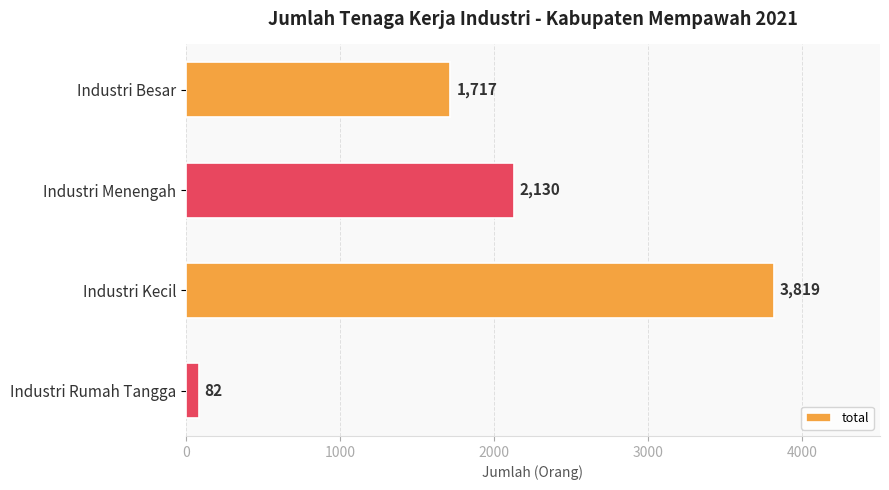

Between Industri Menengah and Industri Rumah Tangga, which is larger?

Industri Menengah